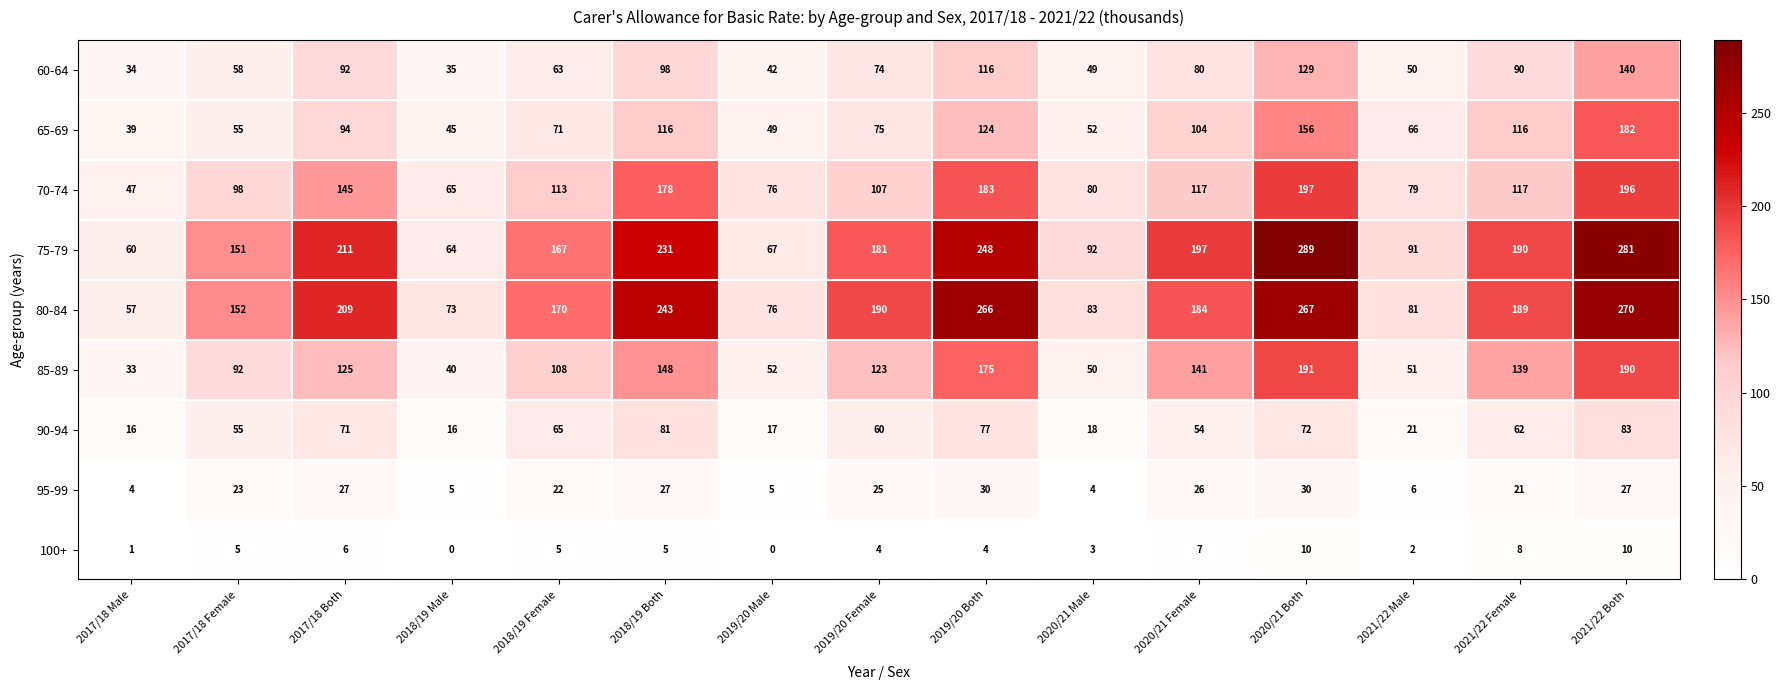

What is the highest value of the 70-74 series?

197